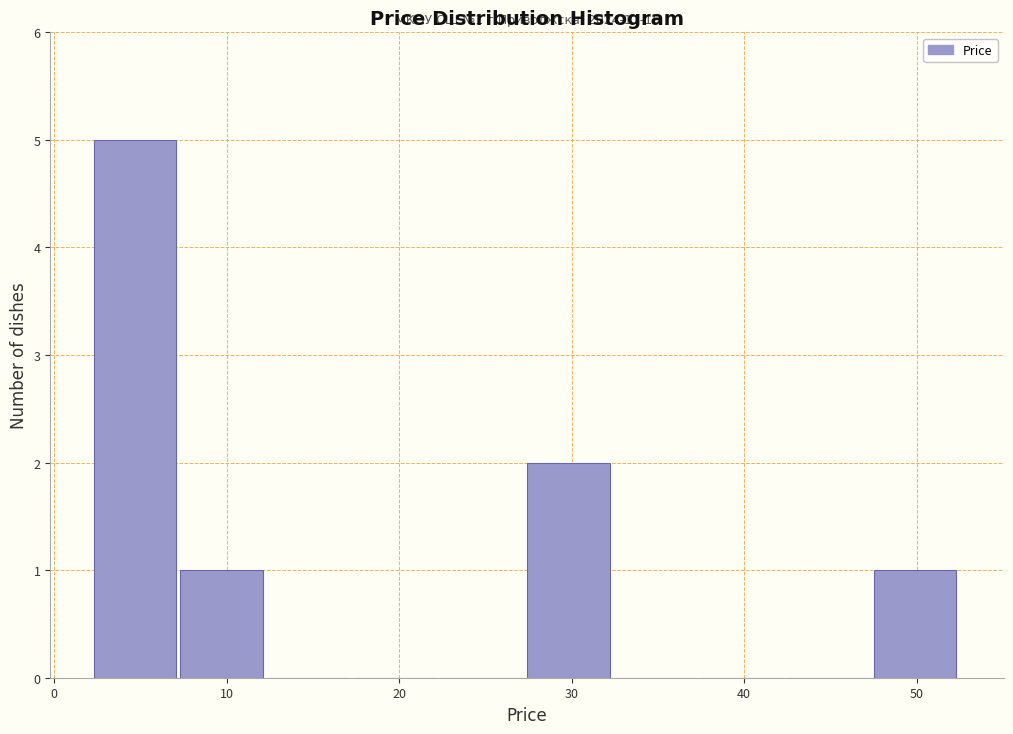

Over which range of the x-axis is the bar tallest?

2 to 7